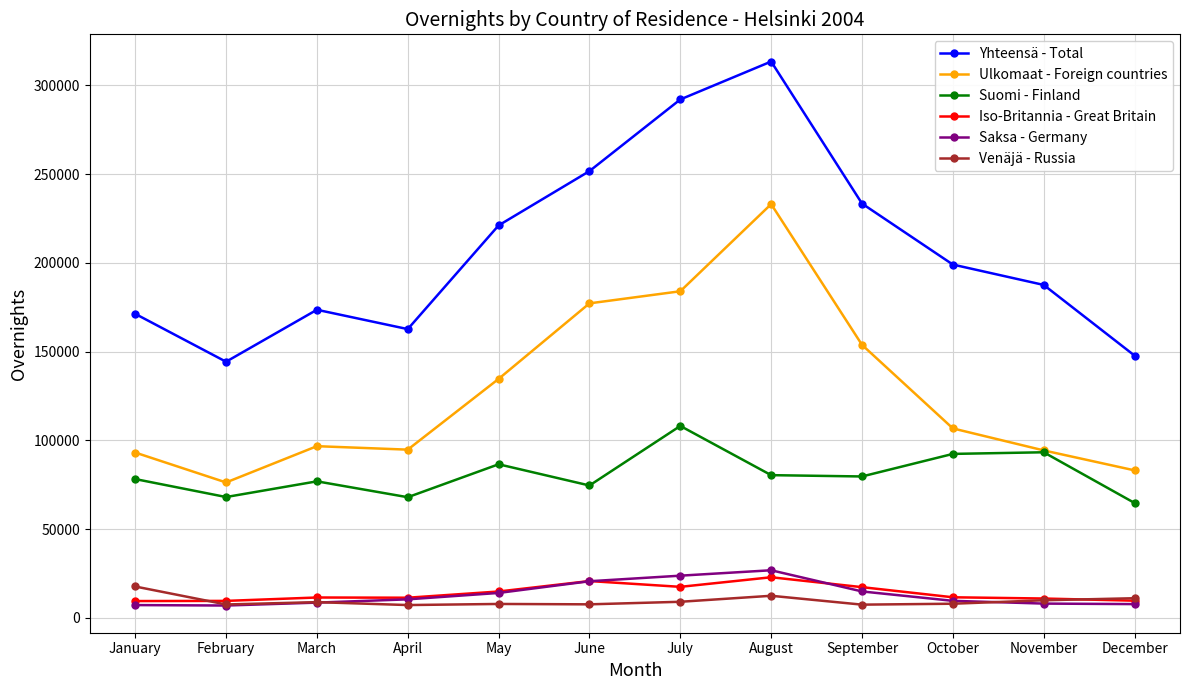

True or false: Ulkomaat - Foreign countries and Saksa - Germany cross at least once.

False